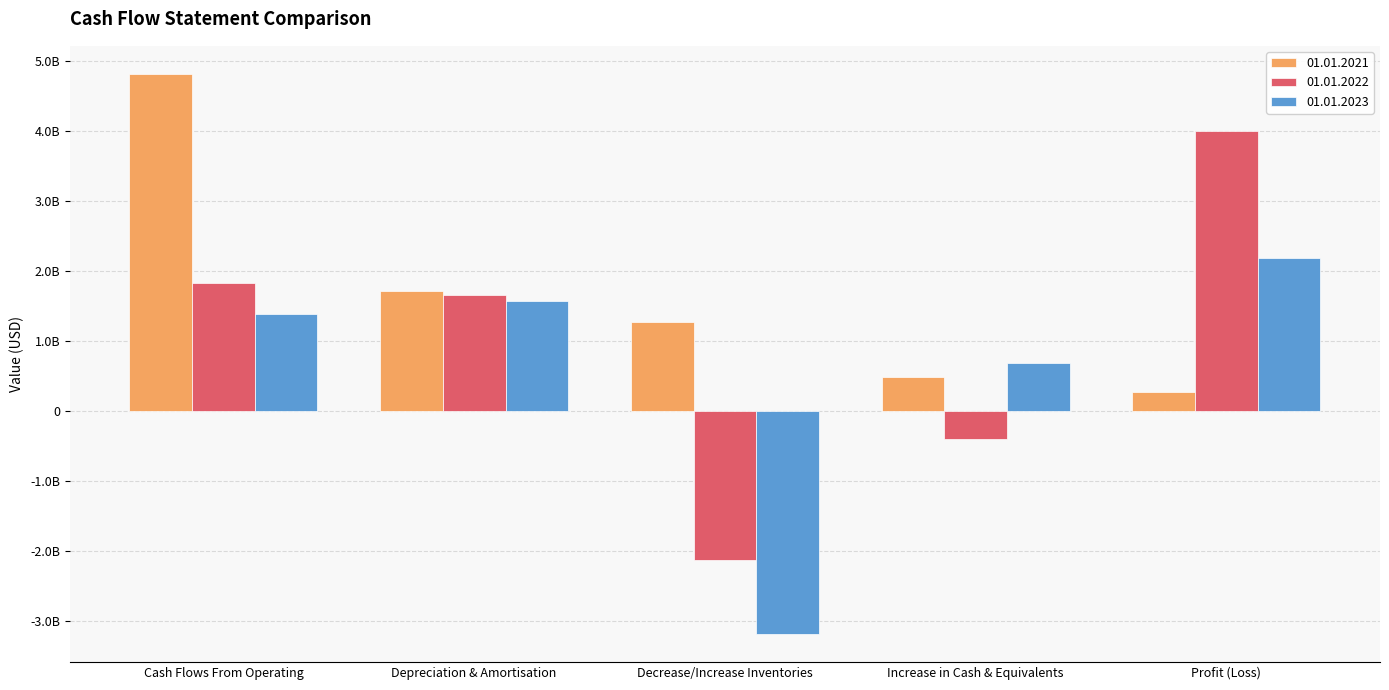

What is the sum of the 01.01.2023 values at Depreciation & Amortisation and Decrease/Increase Inventories?

-1618679000